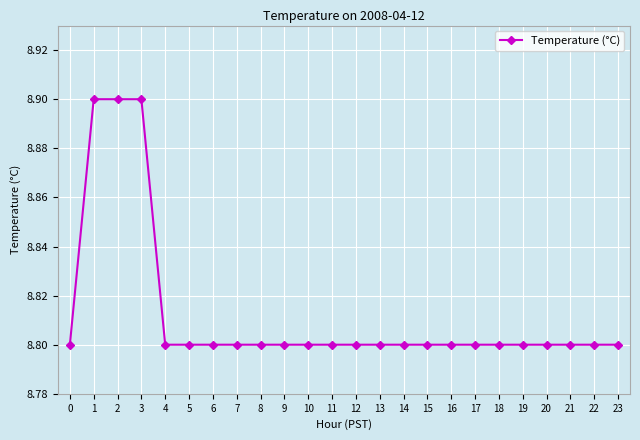

What is the average value?

8.8